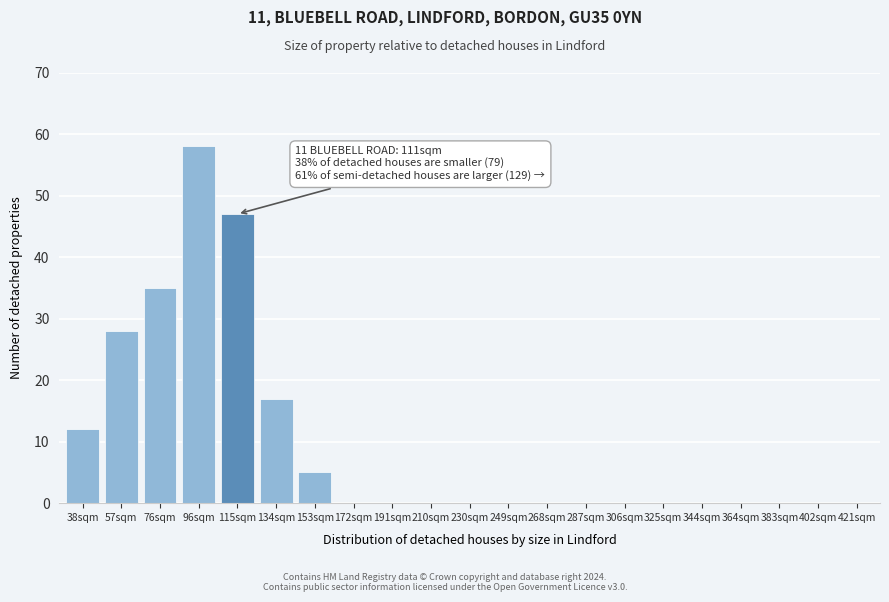

Reading left to right, what are all the values shown in this chart?

38sqm=12	57sqm=28	76sqm=35	96sqm=58	115sqm=47	134sqm=17	153sqm=5	172sqm=0	191sqm=0	210sqm=0	230sqm=0	249sqm=0	268sqm=0	287sqm=0	306sqm=0	325sqm=0	344sqm=0	364sqm=0	383sqm=0	402sqm=0	421sqm=0